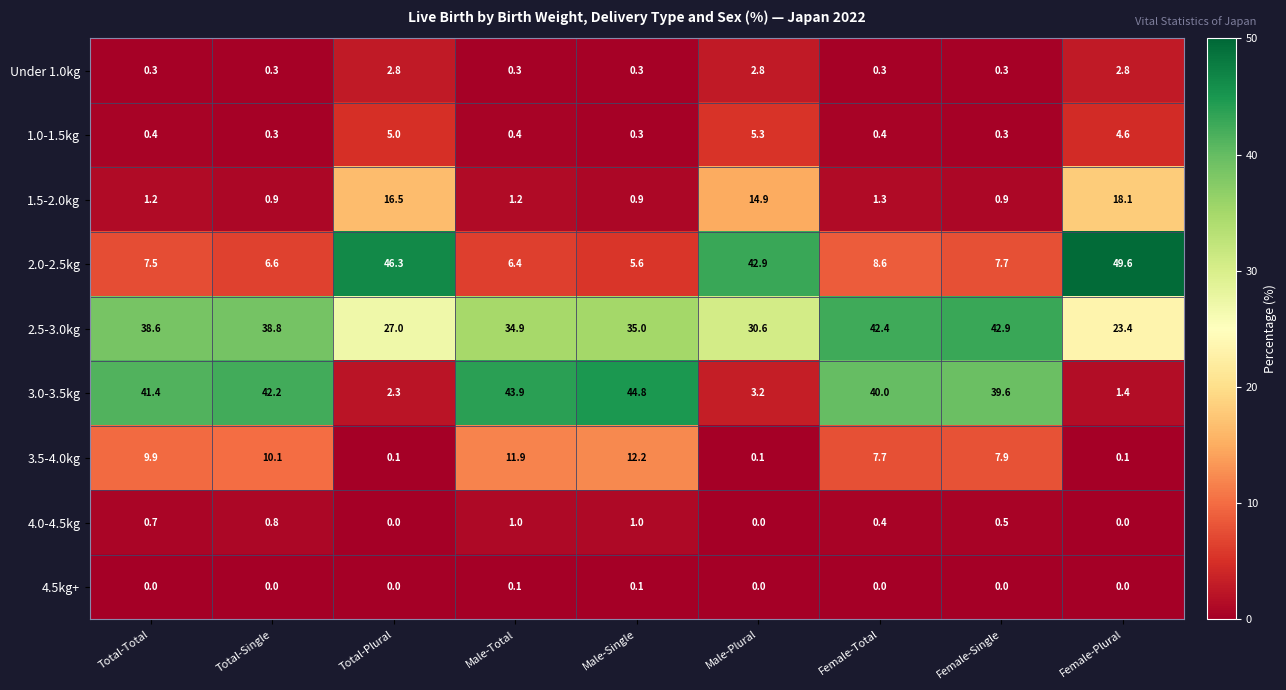

How many Under 1.0kg values are between 0 and 2?

6